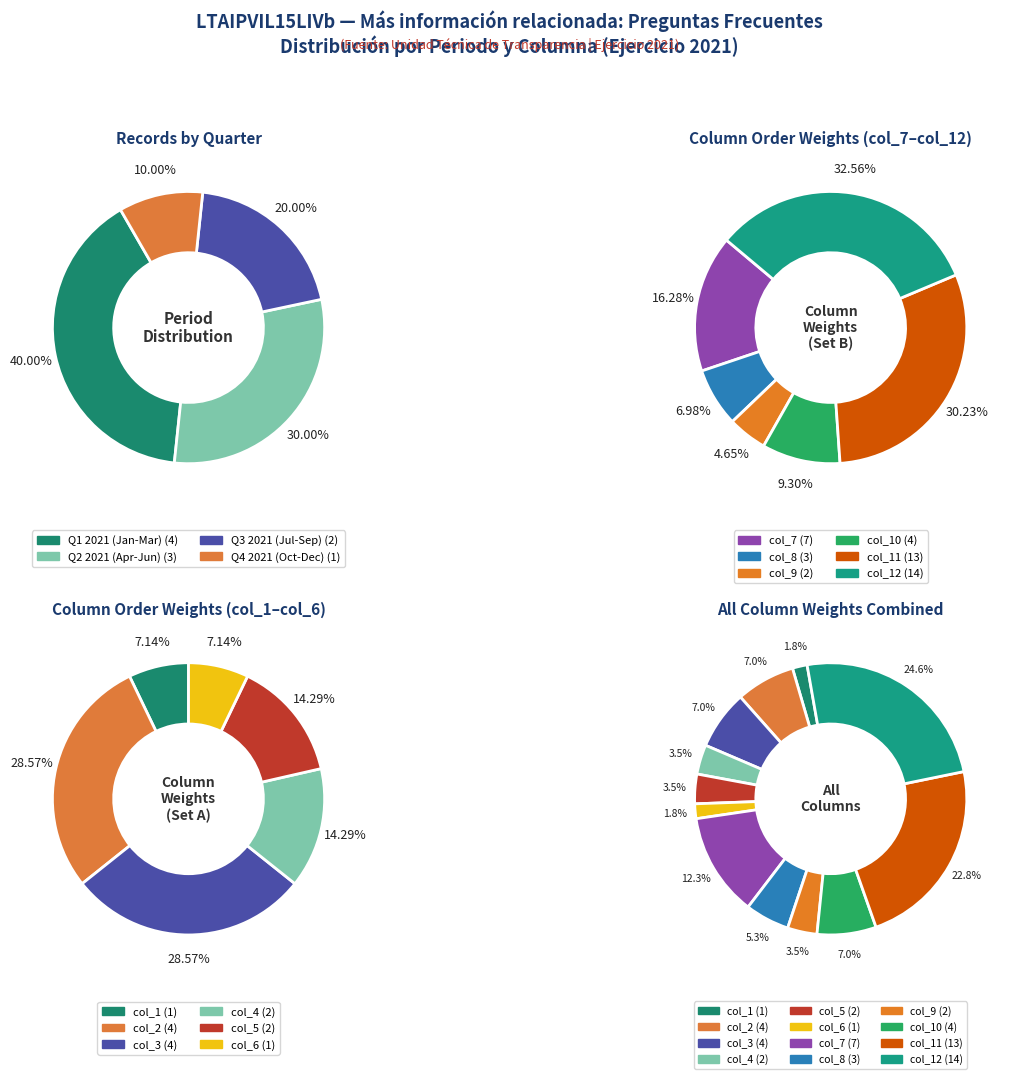

Is there a majority slice in this chart?

No